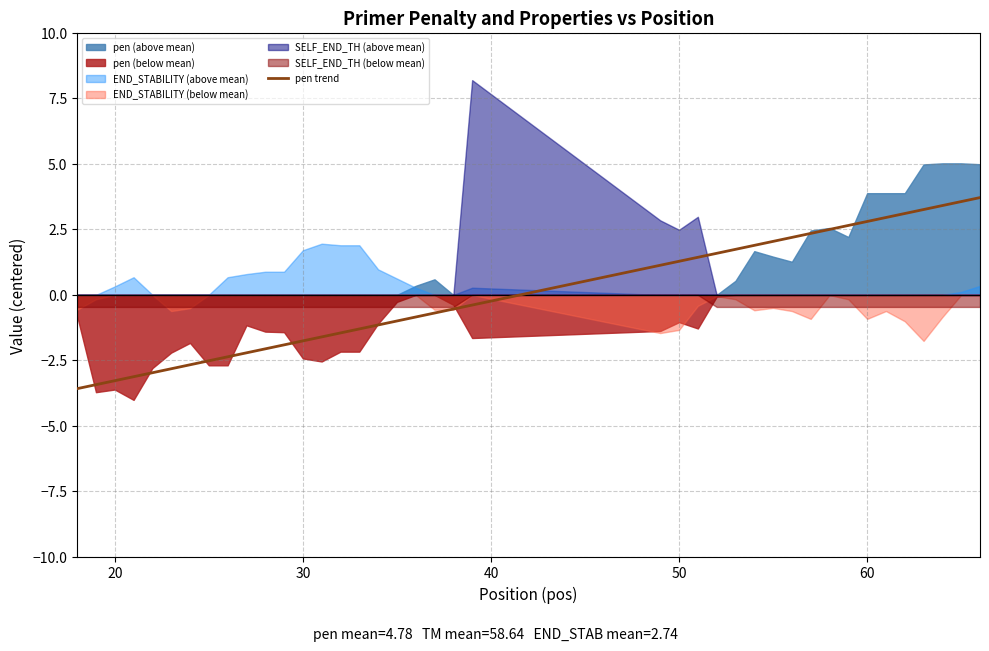

Does the chart have visible grid lines?

Yes